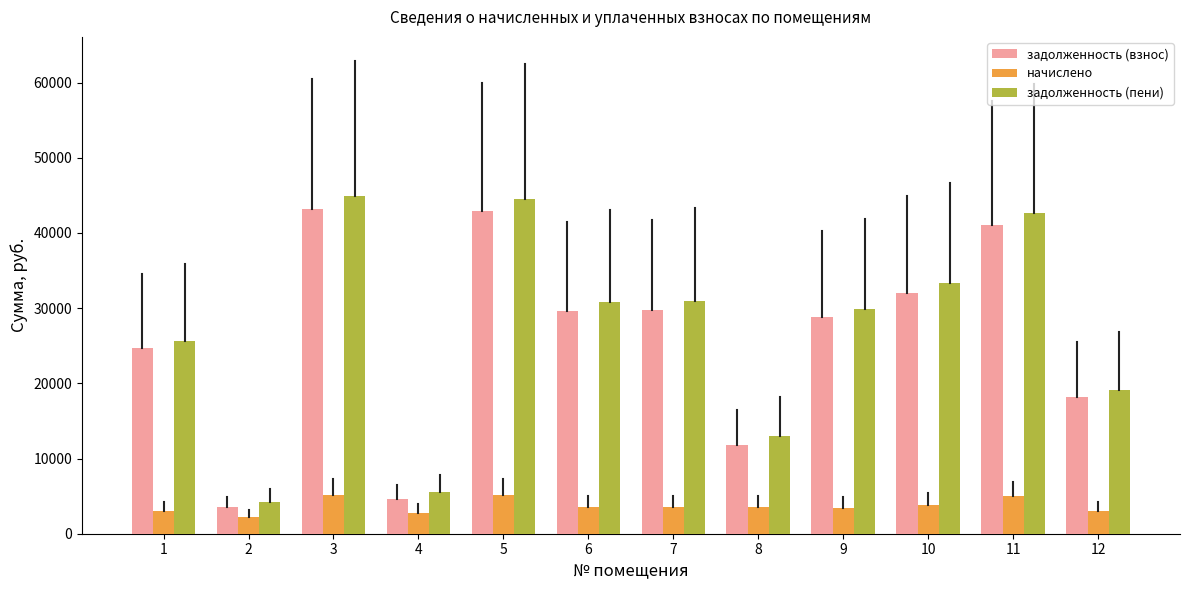

Is it true that задолженность (взнос) equals 24651.1 at 1?

True